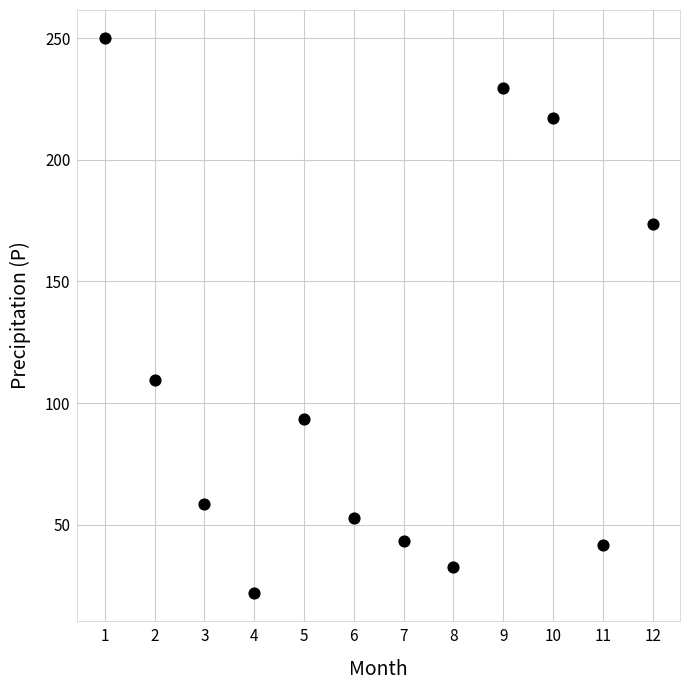

What is the average X value?

6.5